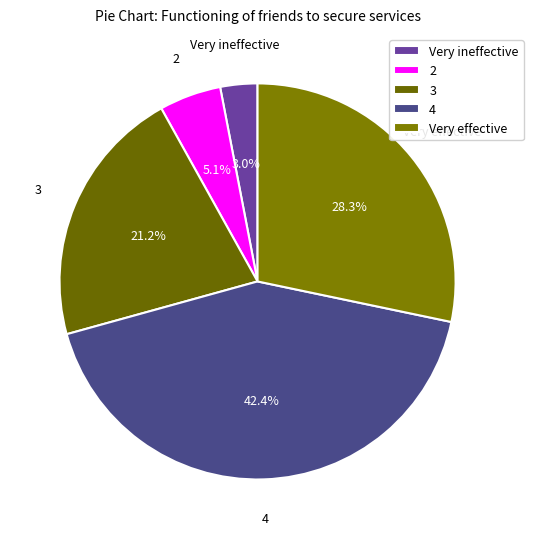

To the nearest percent, what is the difference between the 4 and Very effective slice percentages?

14%